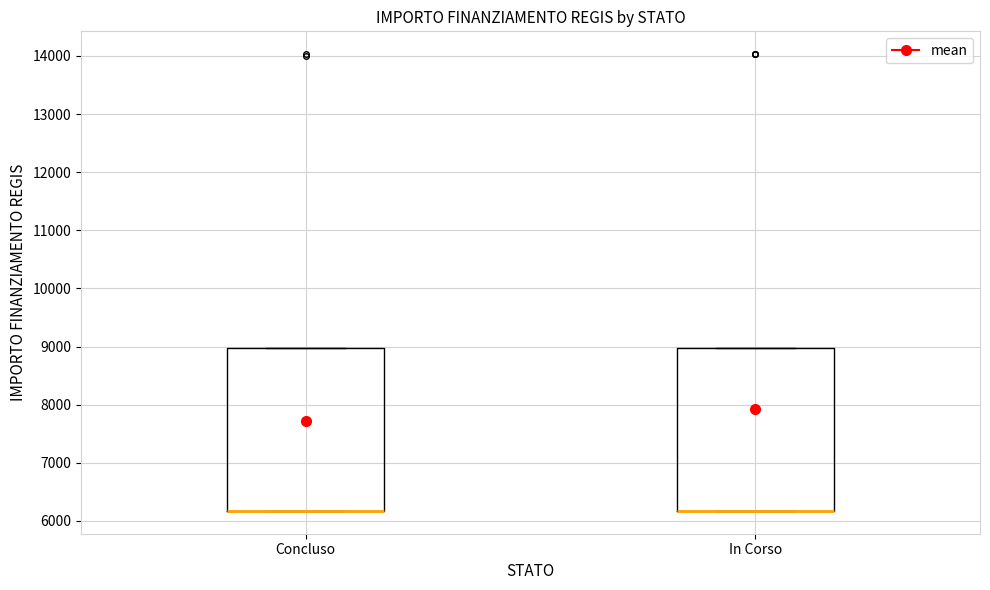

Reading left to right, read every box against the y-axis: the position of its median line, the range the box covers, and the ends of its whiskers. The values are not printed on the chart, so give them approximately, as read against the axis.

Concluso: median 6200 (drawn on the box's lower edge), box 6200 to 9000, whiskers 6200 to 9000
In Corso: median 6200 (drawn on the box's lower edge), box 6200 to 9000, whiskers 6200 to 9000